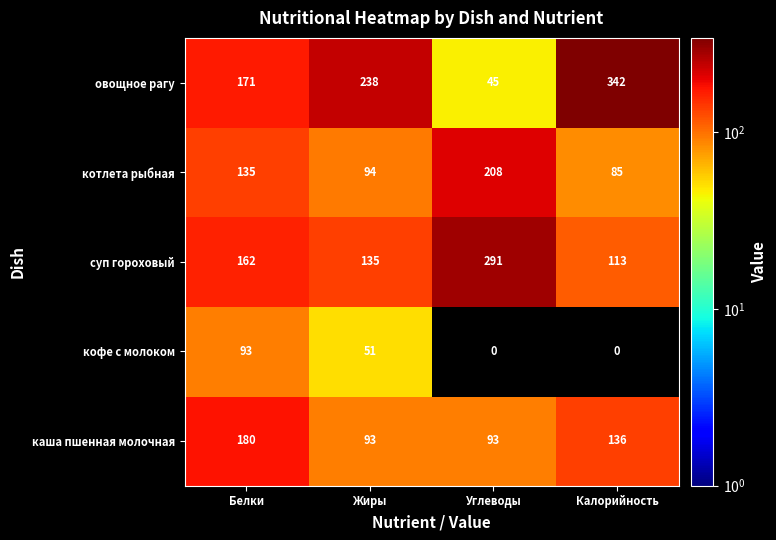

What is the approximate value of кофе с молоком at Жиры, to the nearest 5?

50